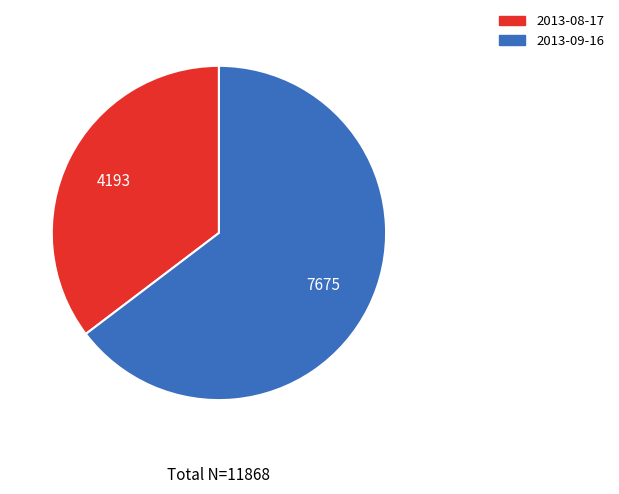

Approximately how many times larger is the value at 2013-09-16 compared to 2013-08-17?

1.8